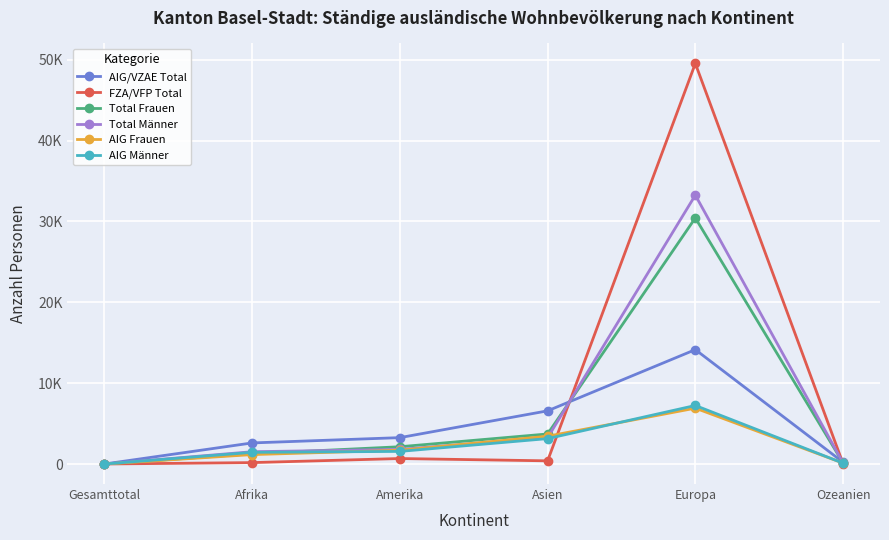

What is the label of the 2nd point from the left?

Afrika